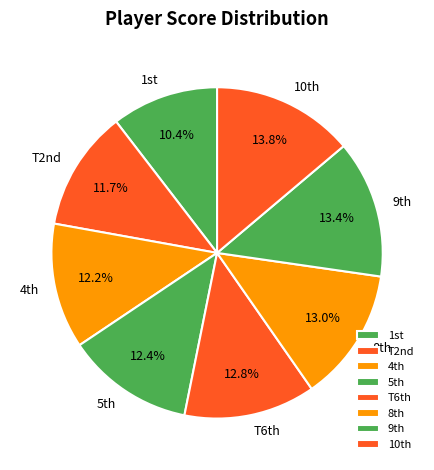

Does any single category account for the majority?

No